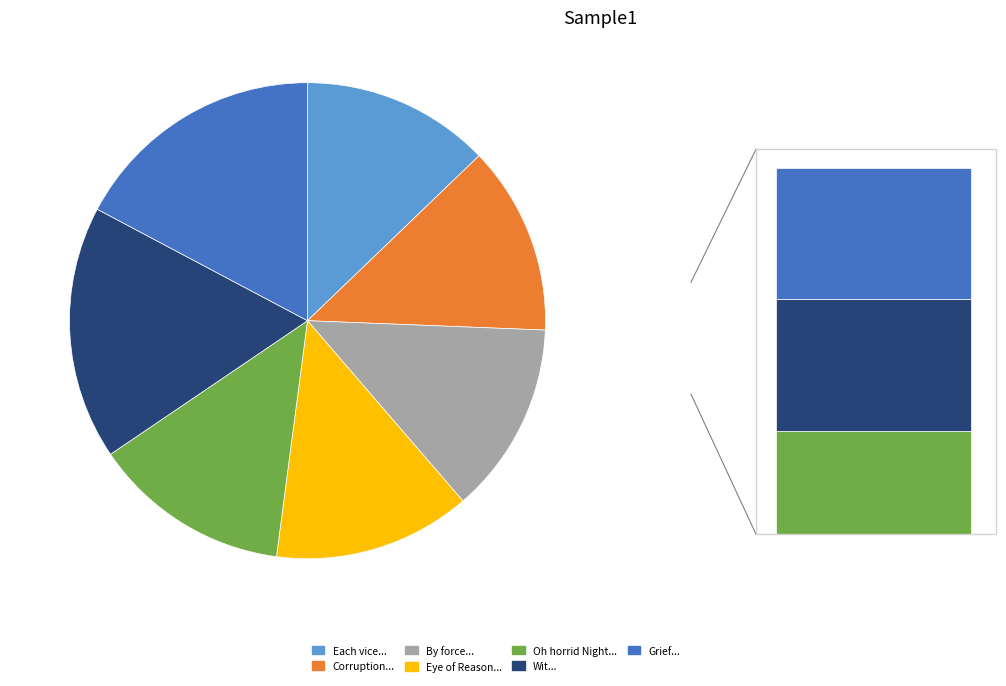

Does Grief the most fatal of the heart account for over 50% of the chart?

No